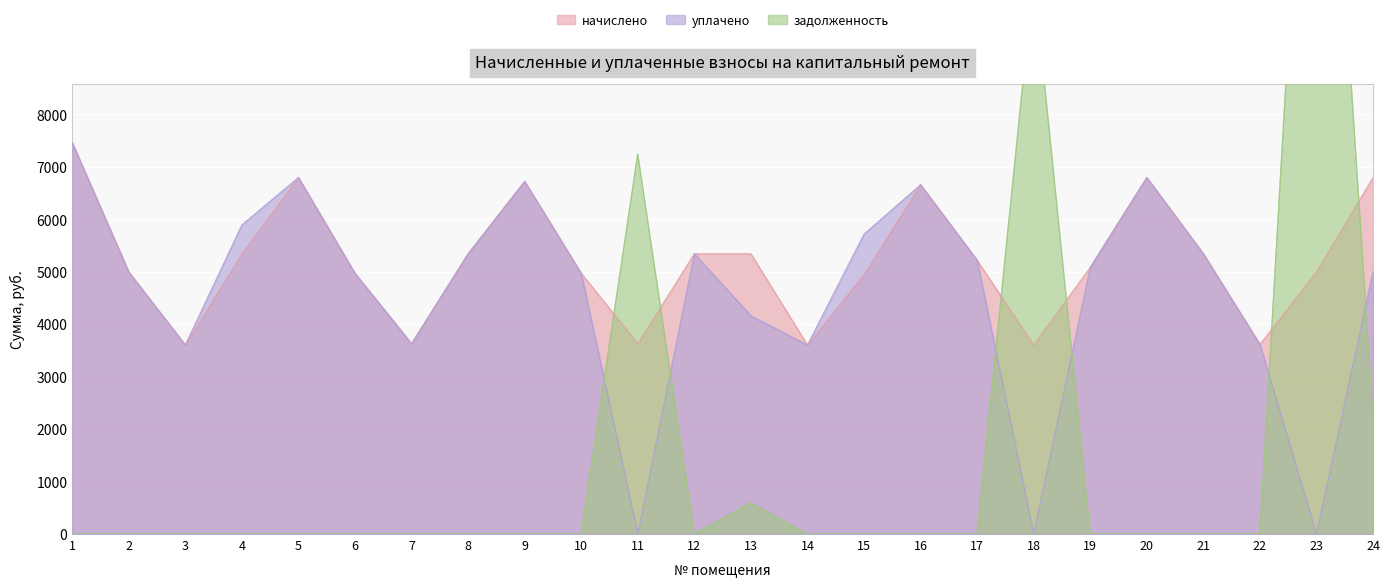

What is the difference between the second highest and second lowest values in the начислено series?

3192.1